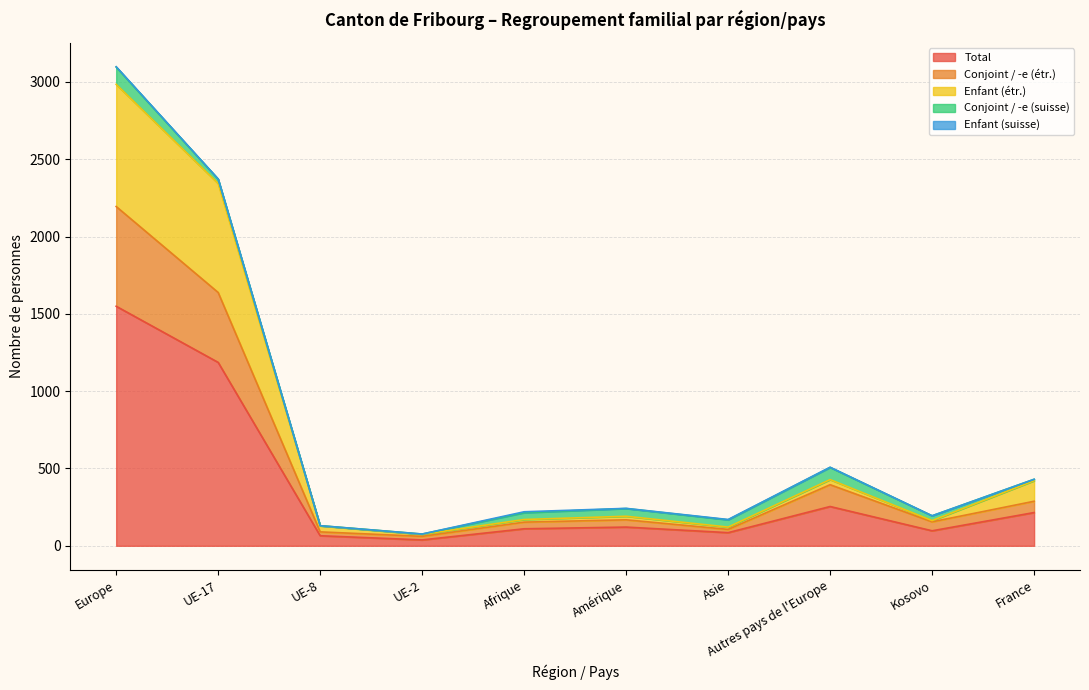

True or false: Total and Conjoint / -e (étr.) intersect in this chart.

False